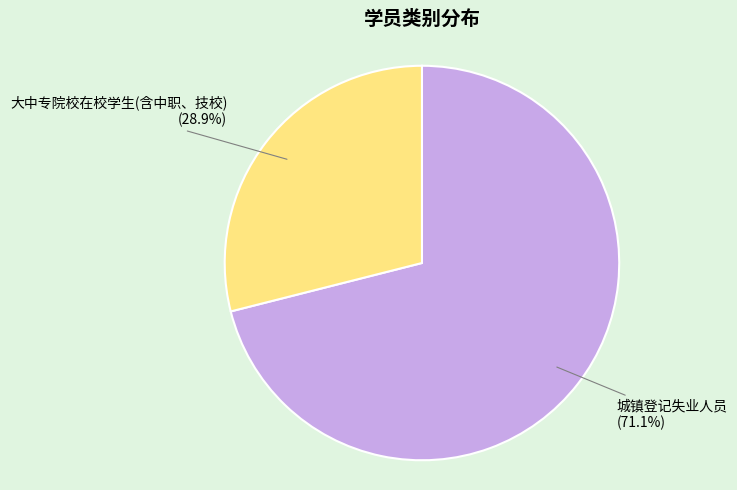

Is there any slice that represents more than half of the pie?

Yes